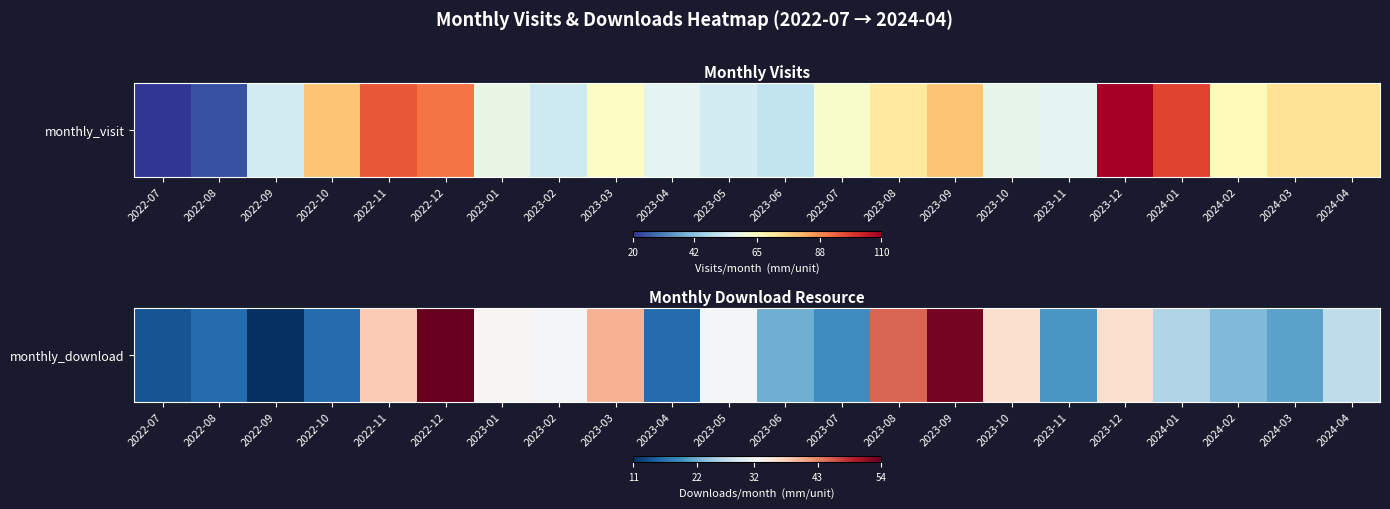

What is the difference between the maximum and minimum values?

43